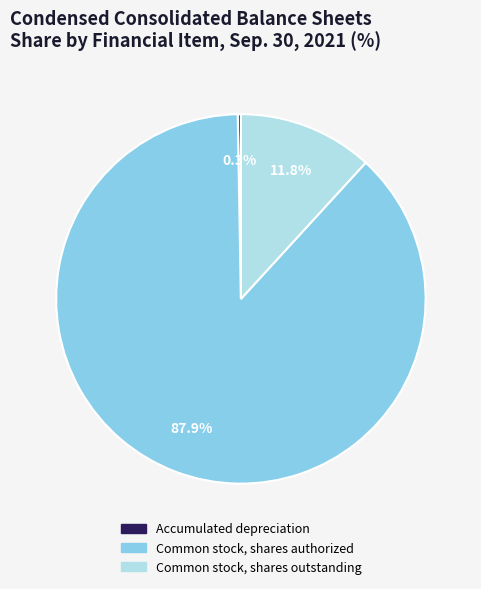

What is the largest slice in the pie chart?

Common stock, shares authorized